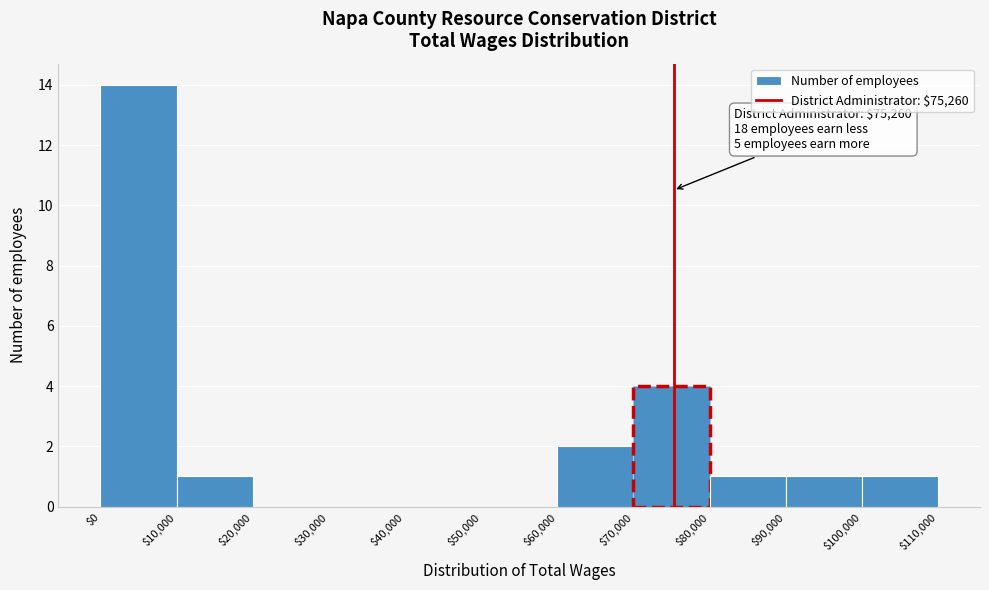

Over which range of the x-axis is the bar tallest?

$0 to $10,000